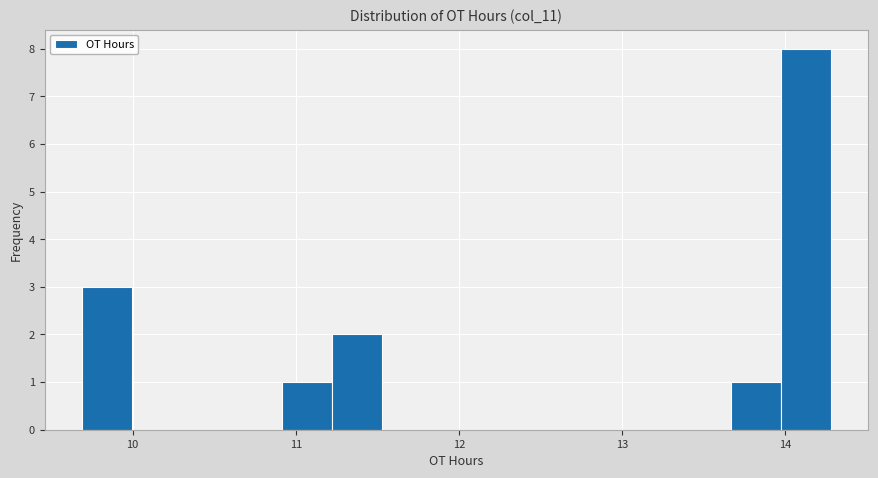

Around what value on the x-axis is the tallest bar? Give the approximate position of its centre, as read against the axis.

14.1